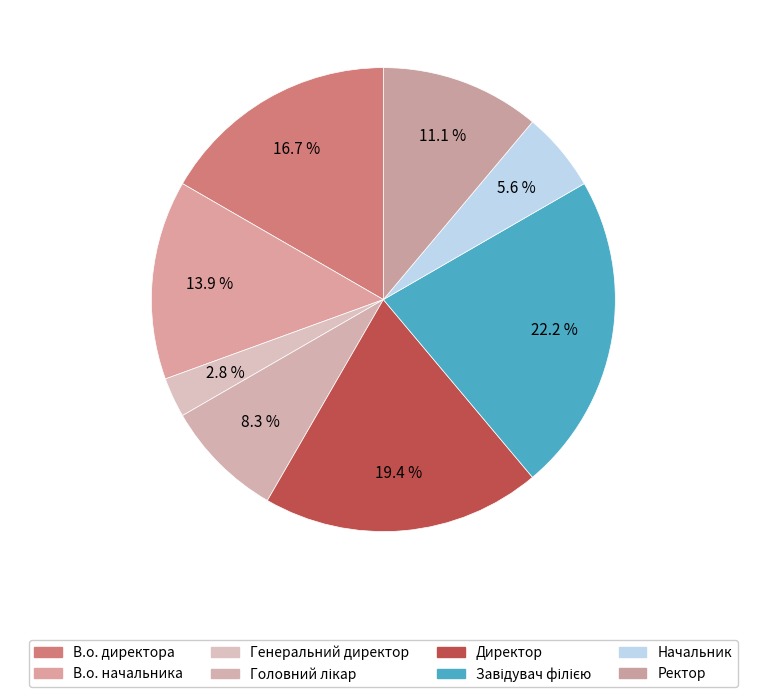

Is there any slice that represents more than half of the pie?

No